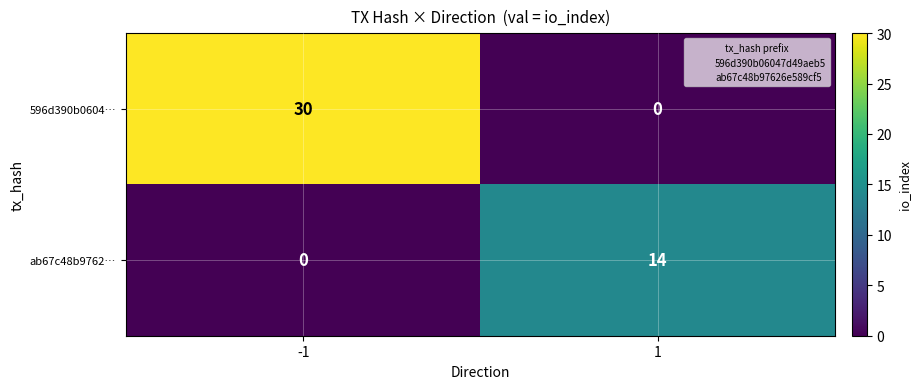

What is the total value across all series at 1?

14